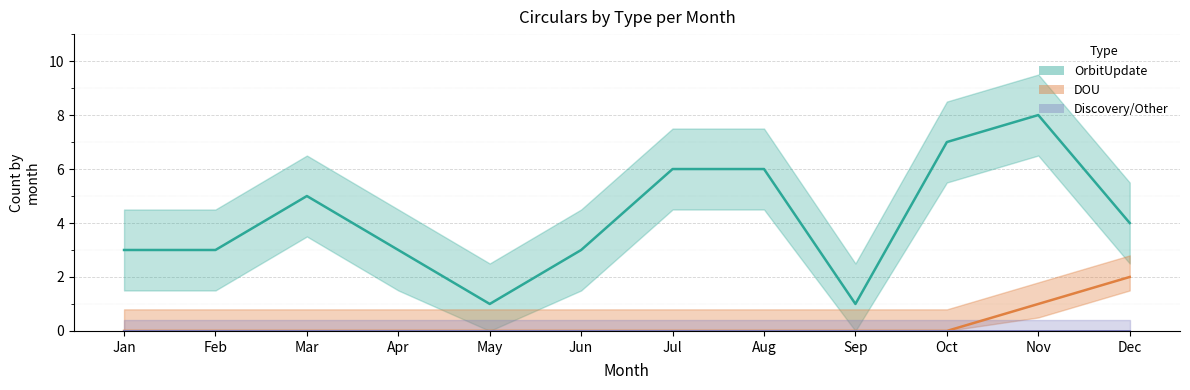

Is this an area chart (filled region under the line)?

No